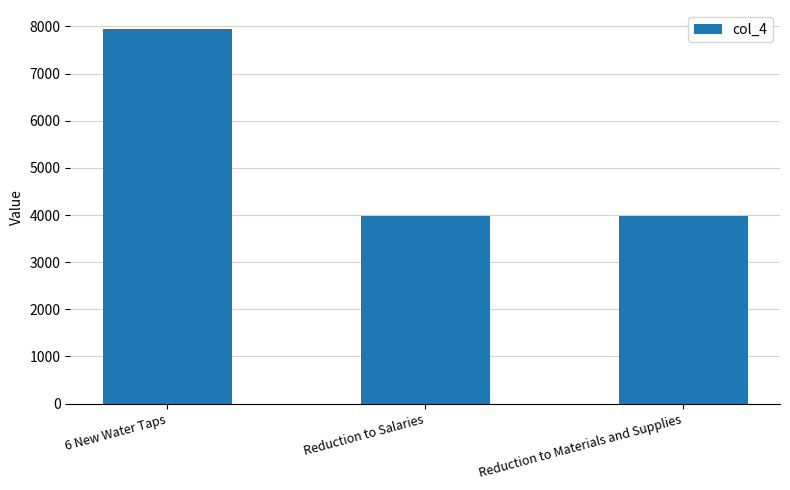

What is the value of the 3rd bar from the left?

3975